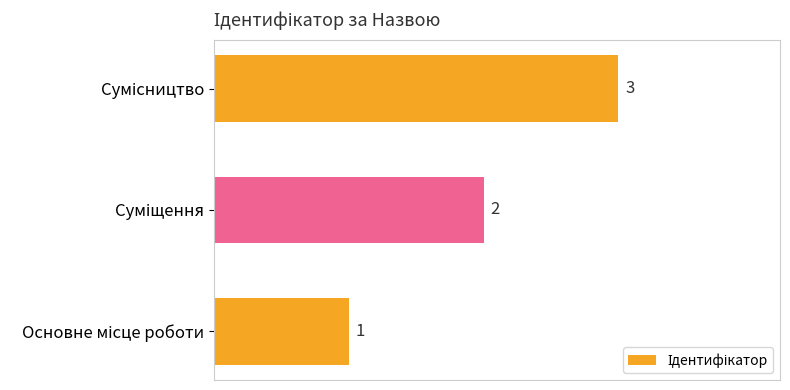

How many values are between 1 and 3?

3